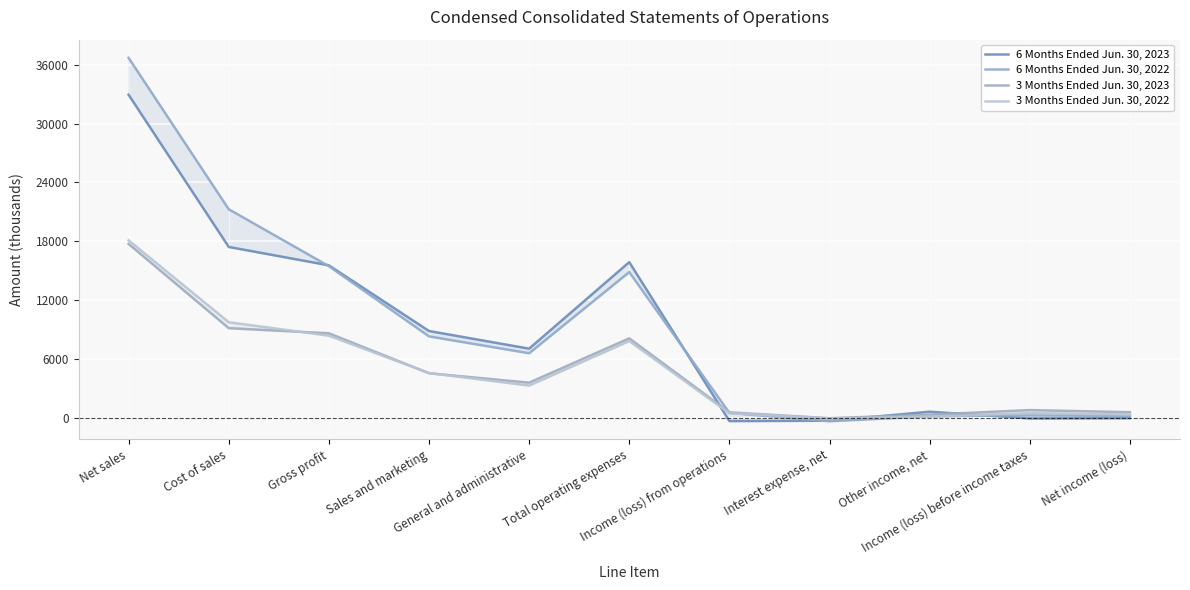

Where is 3 Months Ended Jun. 30, 2022 nearest to the value 8994?

Gross profit